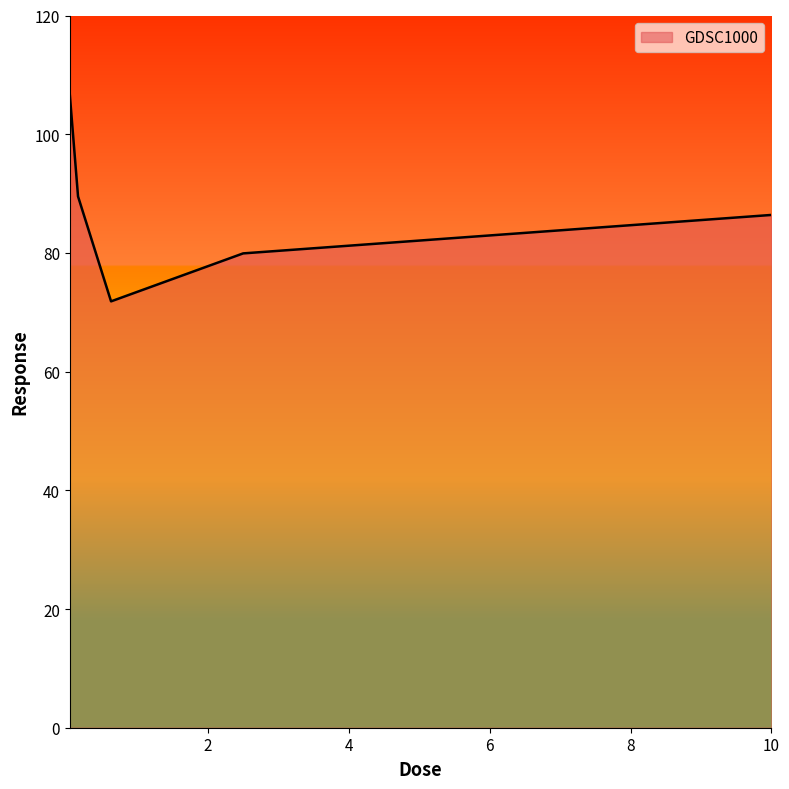

What is the smallest value displayed?

71.8